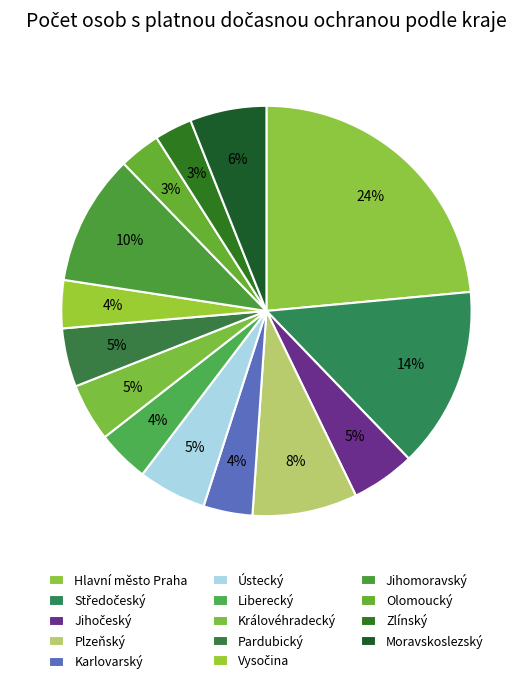

What is the smallest slice in the pie chart?

Zlínský